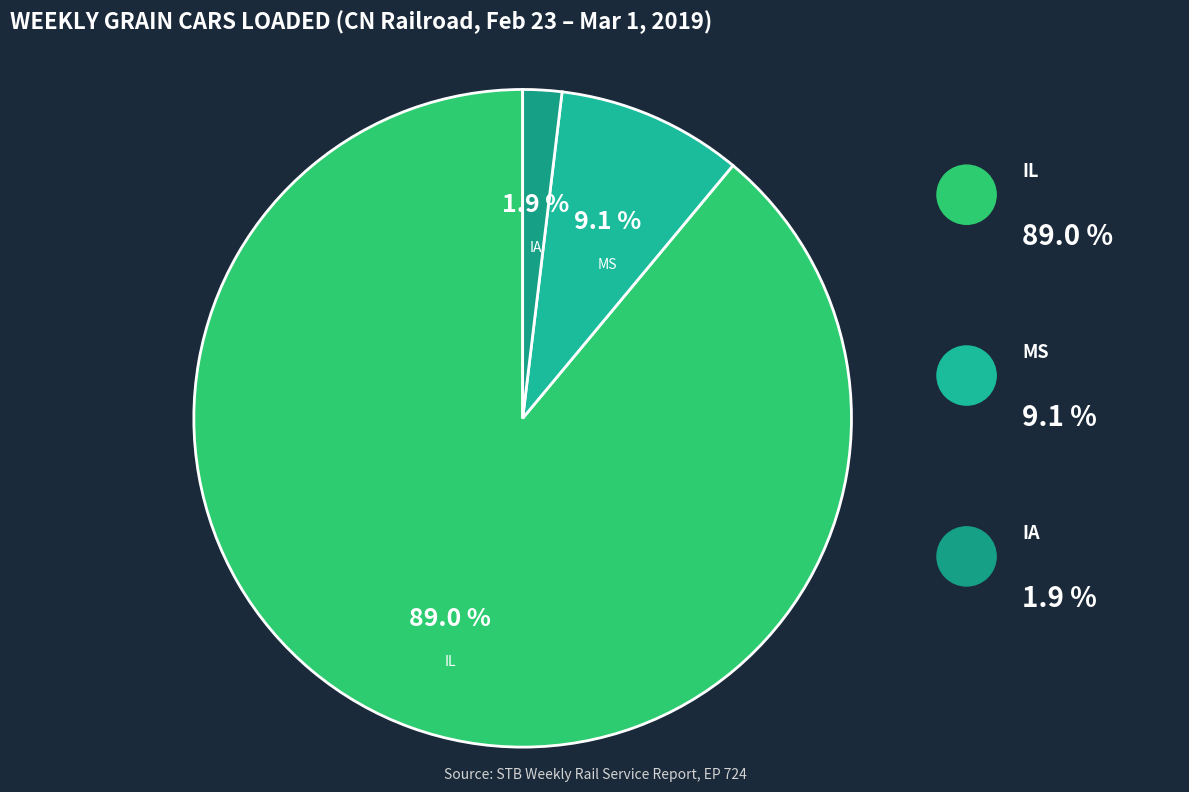

How many segments does this pie chart have?

3